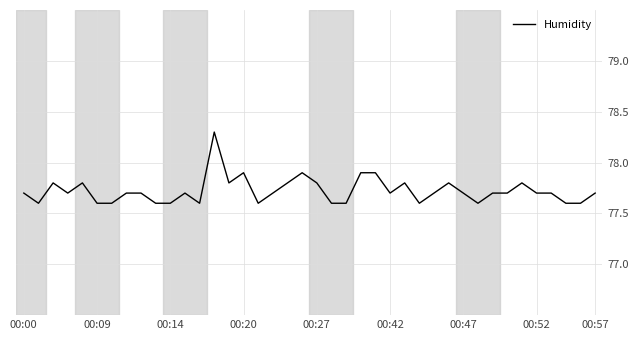

What is the difference between the maximum and minimum values?

0.7